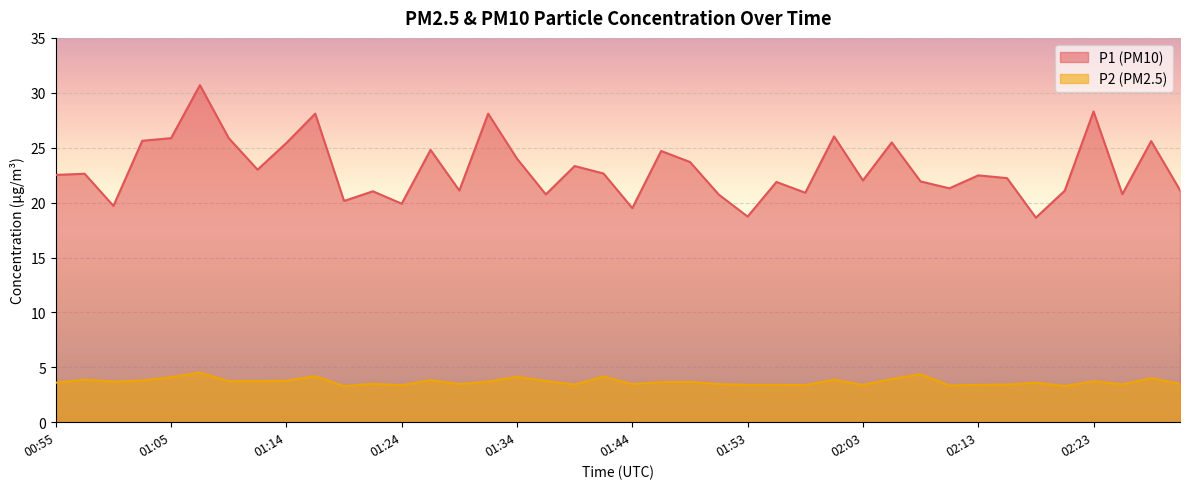

What is the sum of all P2 values?

147.4